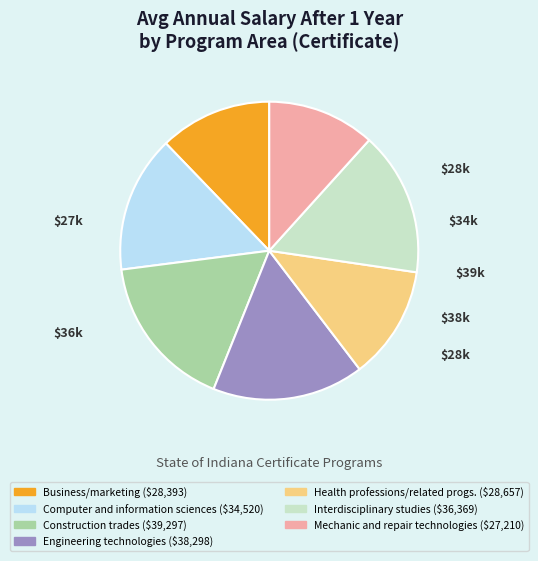

Approximately how many times larger is the value at Engineering technologies compared to Interdisciplinary studies?

1.1